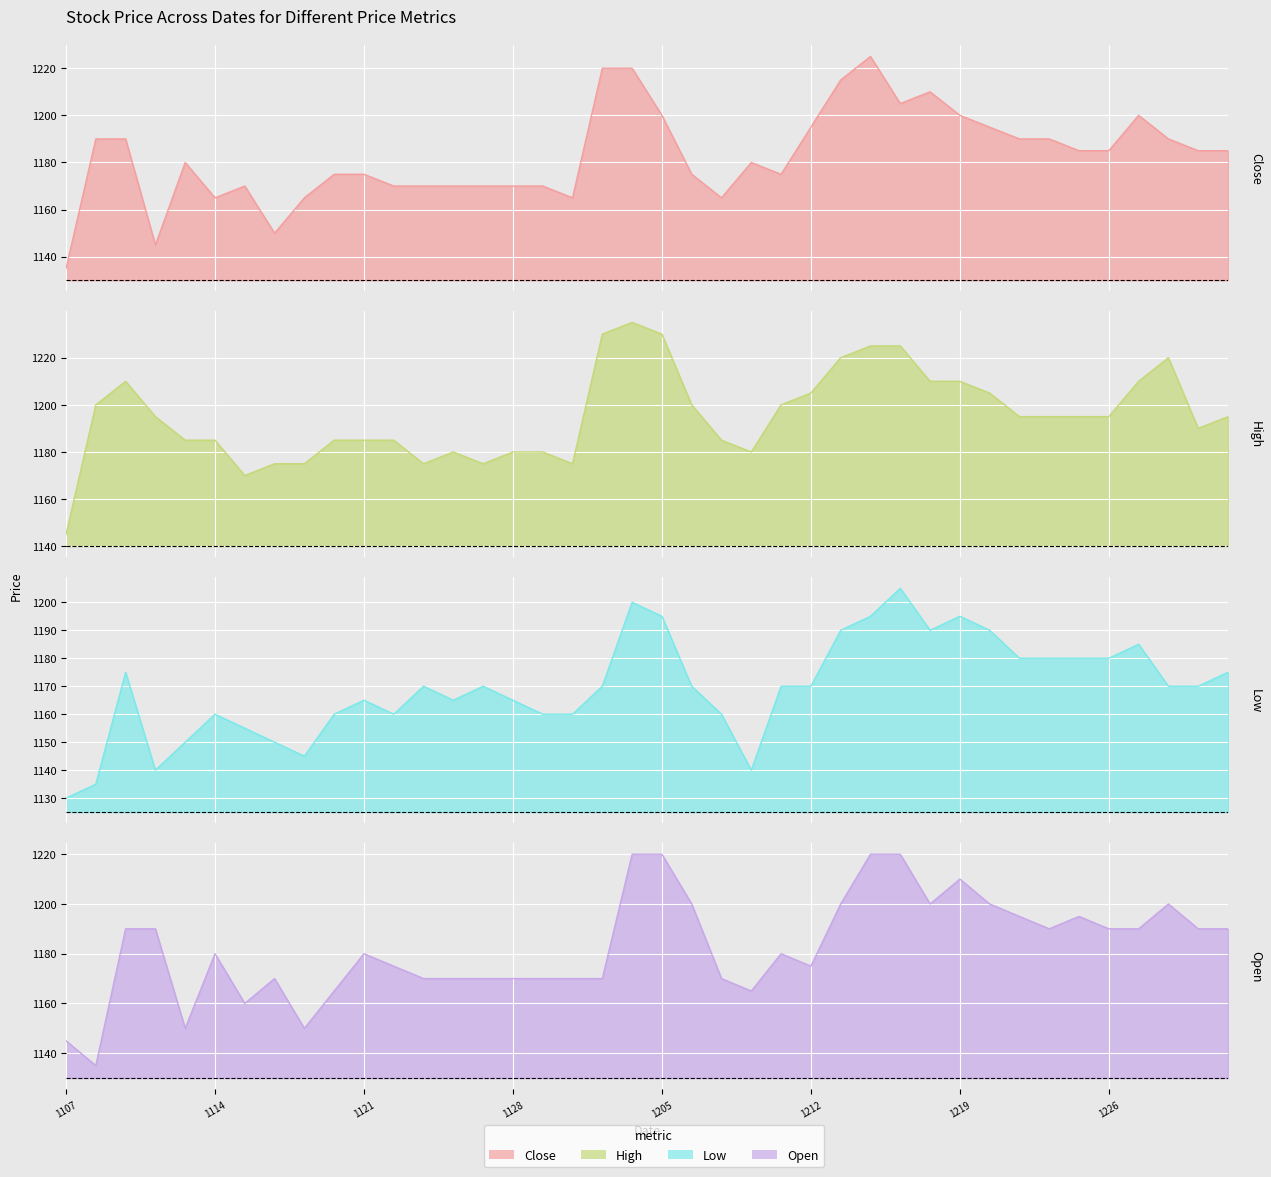

What is the value of the High point at the 38th from the left?

1220